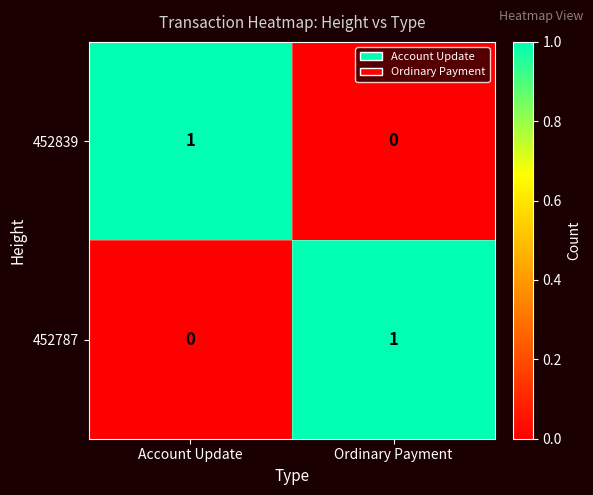

Reading left to right, what are all the values shown in this chart?

452839: 1	0
452787: 0	1